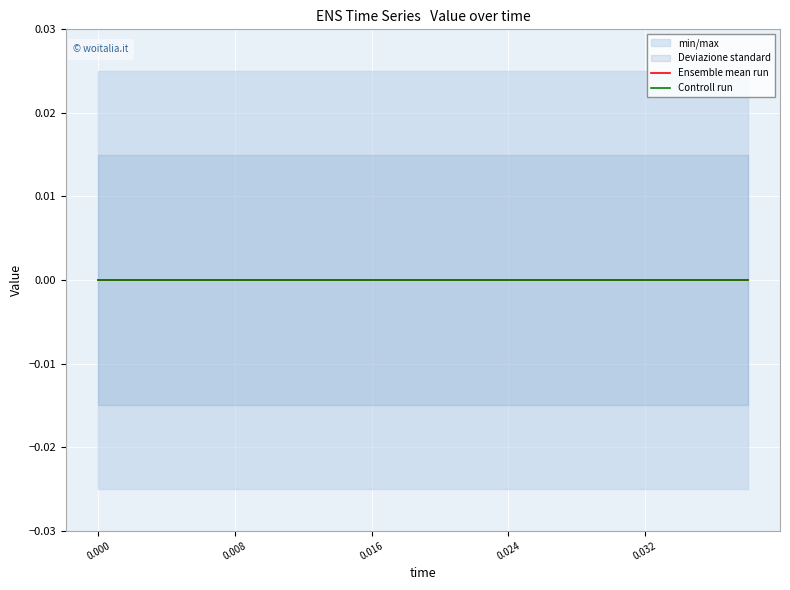

True or false: high and reference intersect in this chart.

False